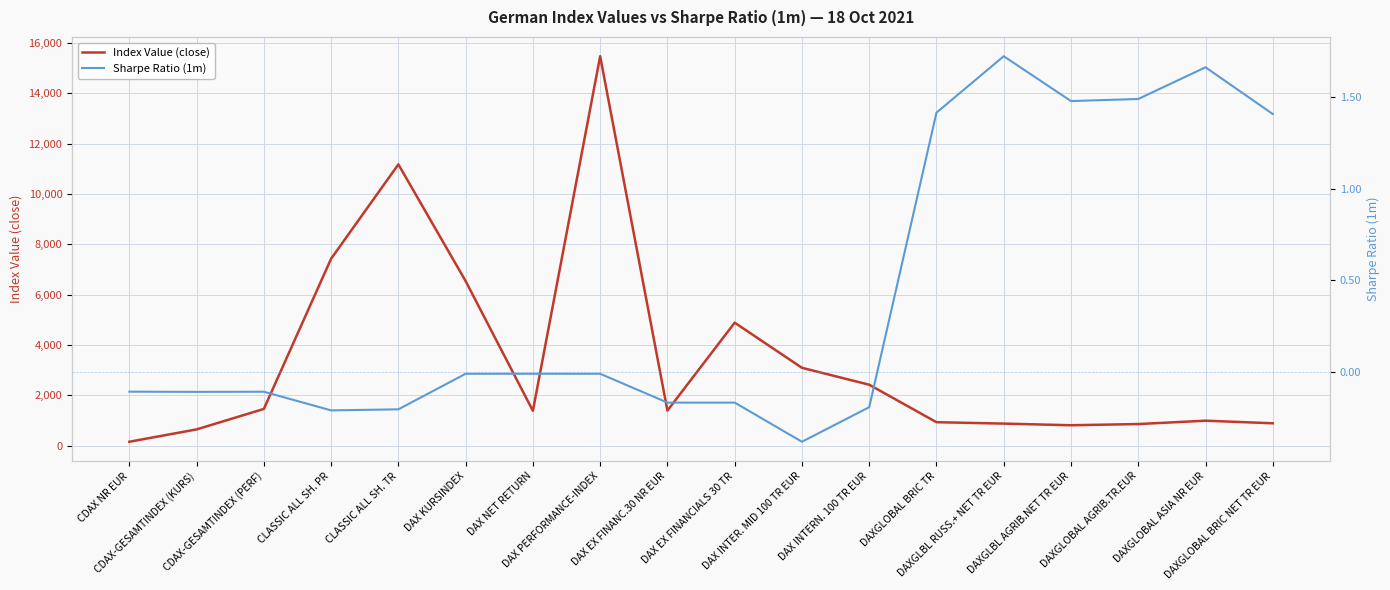

How many values in the Sharpe Ratio (1m) series exceed 0?

6